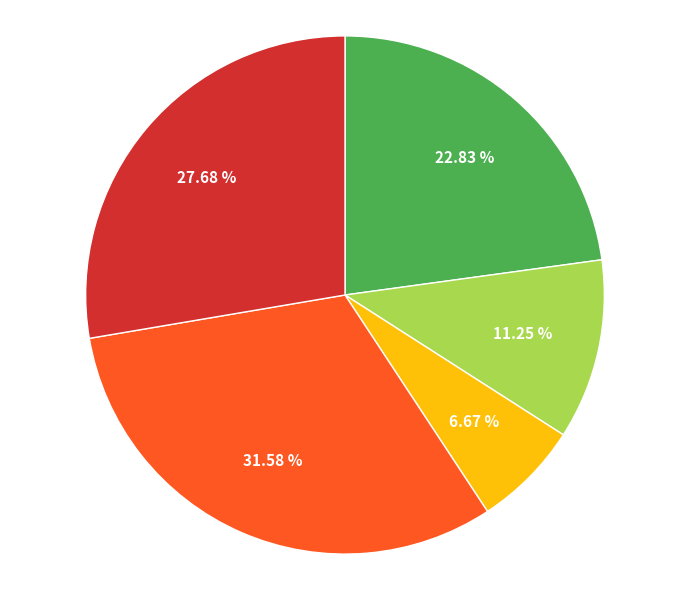

How many slices are in this pie chart?

5